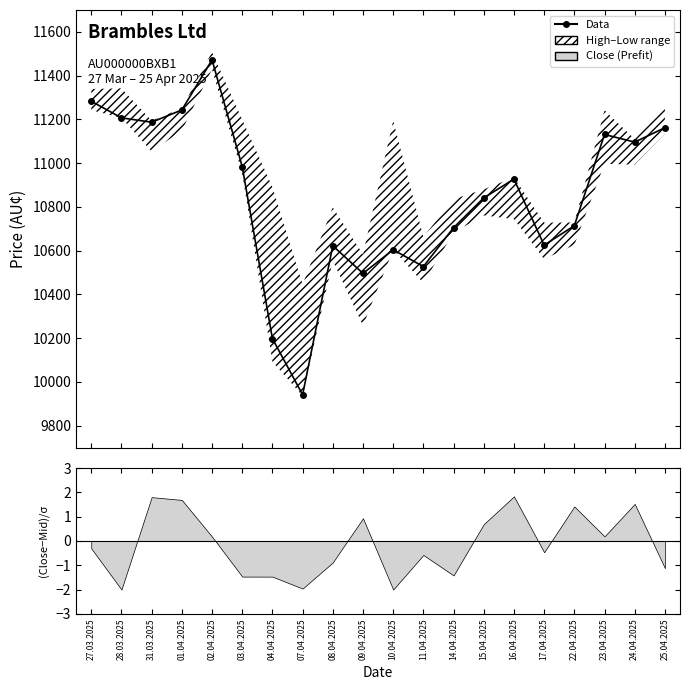

What is the maximum value shown in the chart?

11472